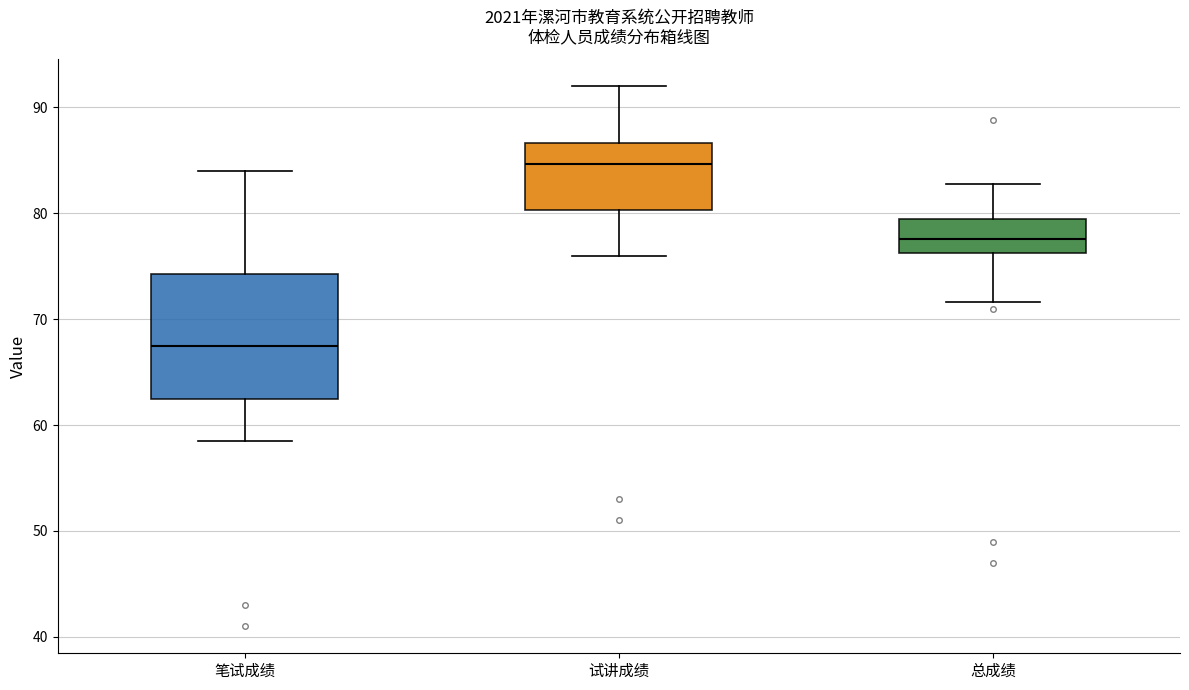

Comparing the boxes themselves (not the whiskers), which one is the tallest?

笔试成绩